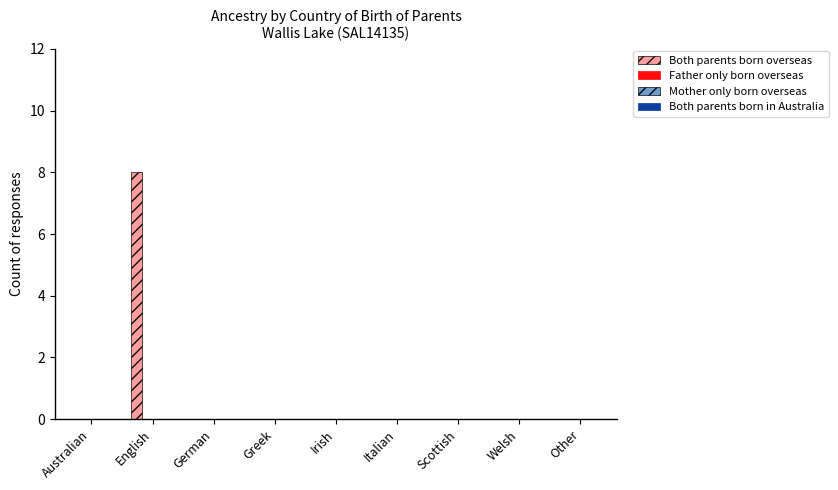

What is the sum of all values?

8